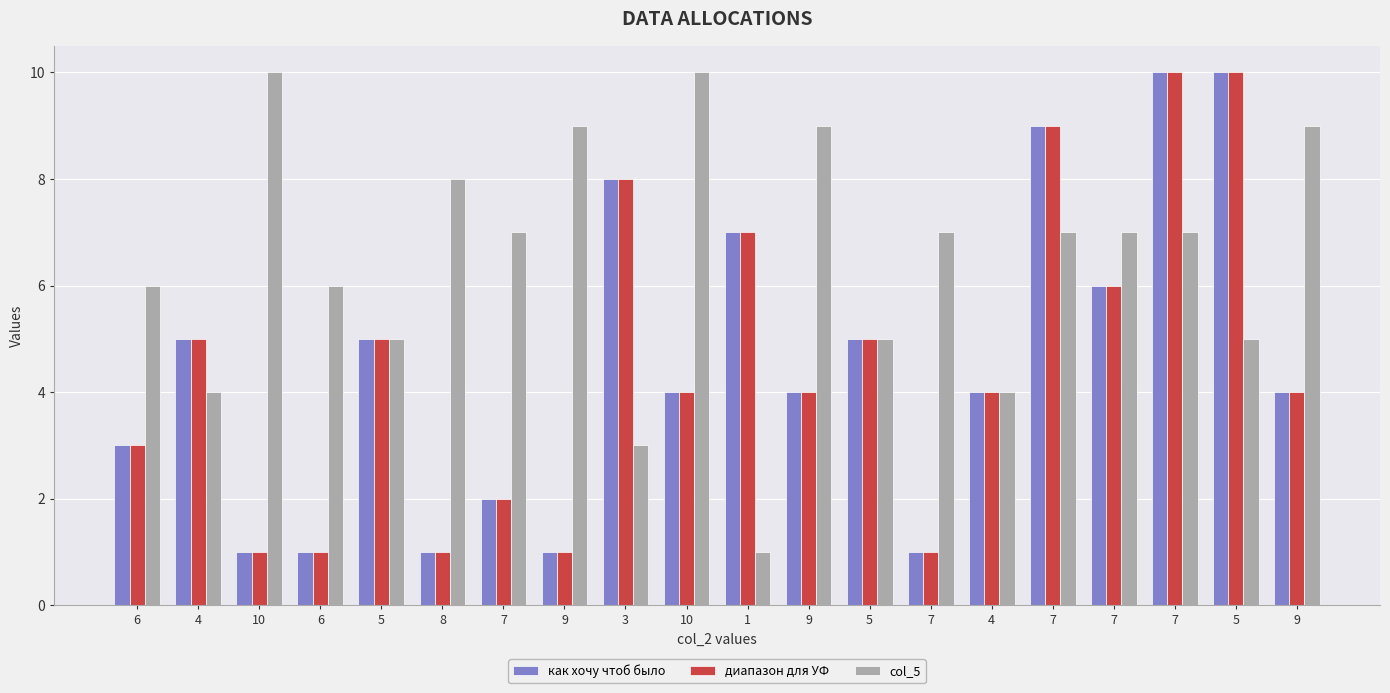

At which category does the chart reach its minimum across all series?

10